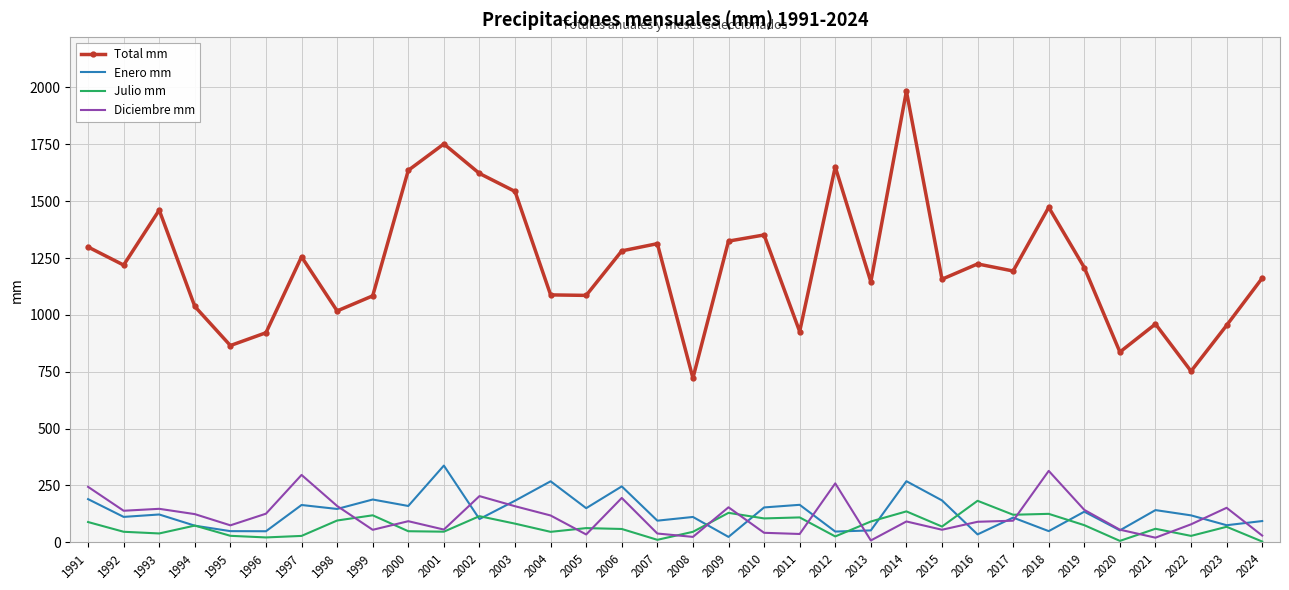

Count the number of data series in this chart.

4